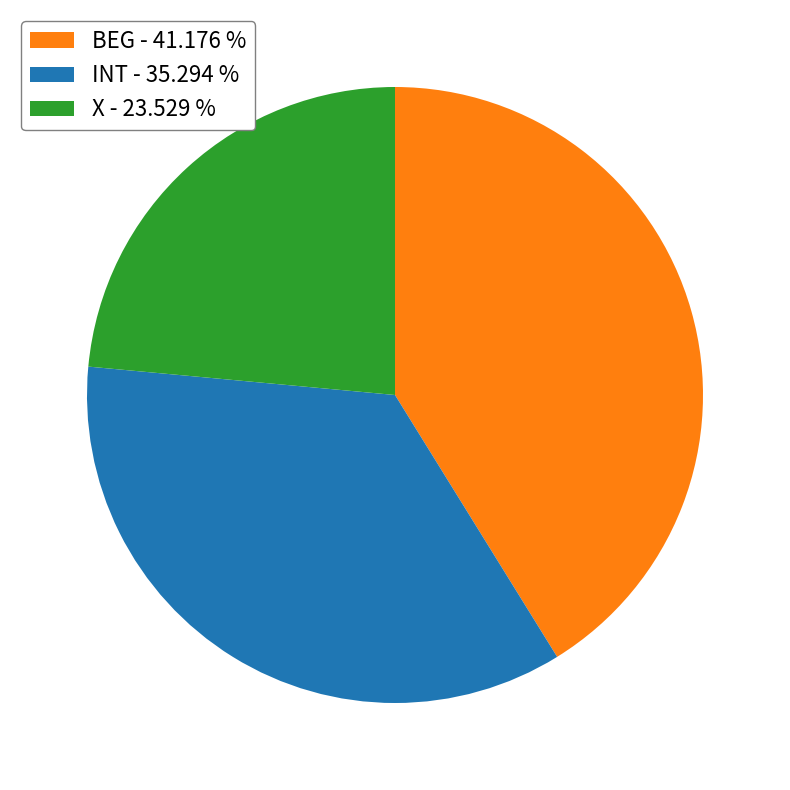

Do BEG - 41.176 % and X - 23.529 % together represent more than half of the pie?

Yes